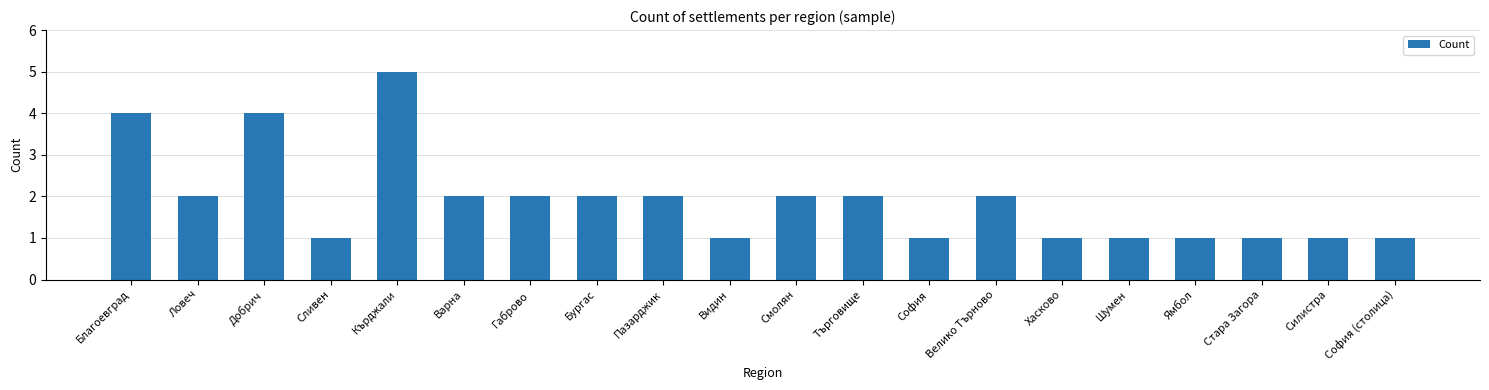

What is the label of the 17th bar from the left?

Ямбол